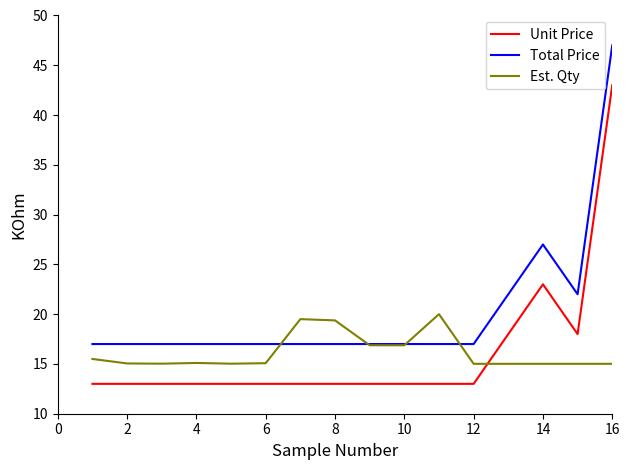

List the series in order of their peak value, highest first.

Total Price, Unit Price, Est. Qty